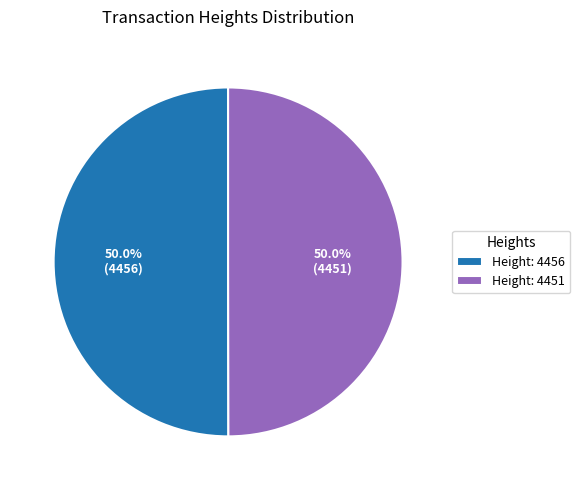

To the nearest percent, what is the combined percentage of Height: 4456 and Height: 4451?

100%